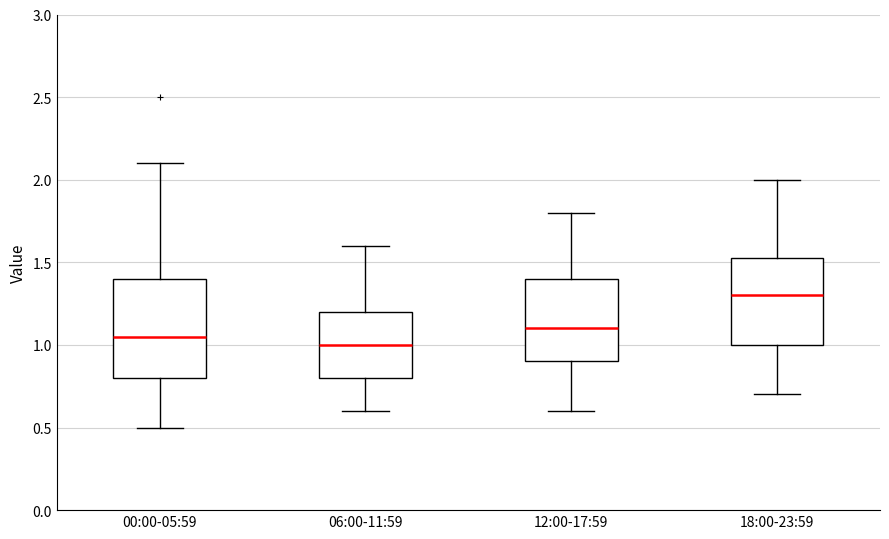

Where does the median line of the box for 00:00-05:59 sit on the y-axis? The values are not printed on the chart, so give them approximately, as read against the axis.

1.05